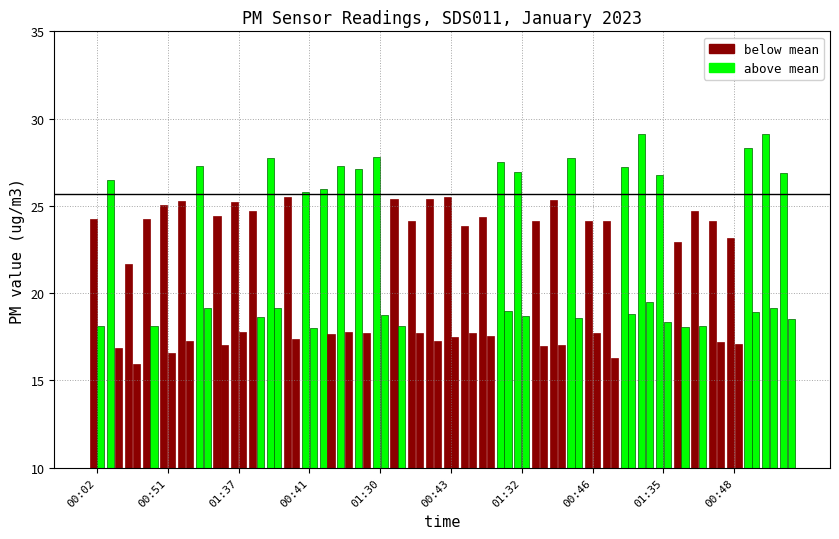

At which category is the sum across all series the highest?

01:23